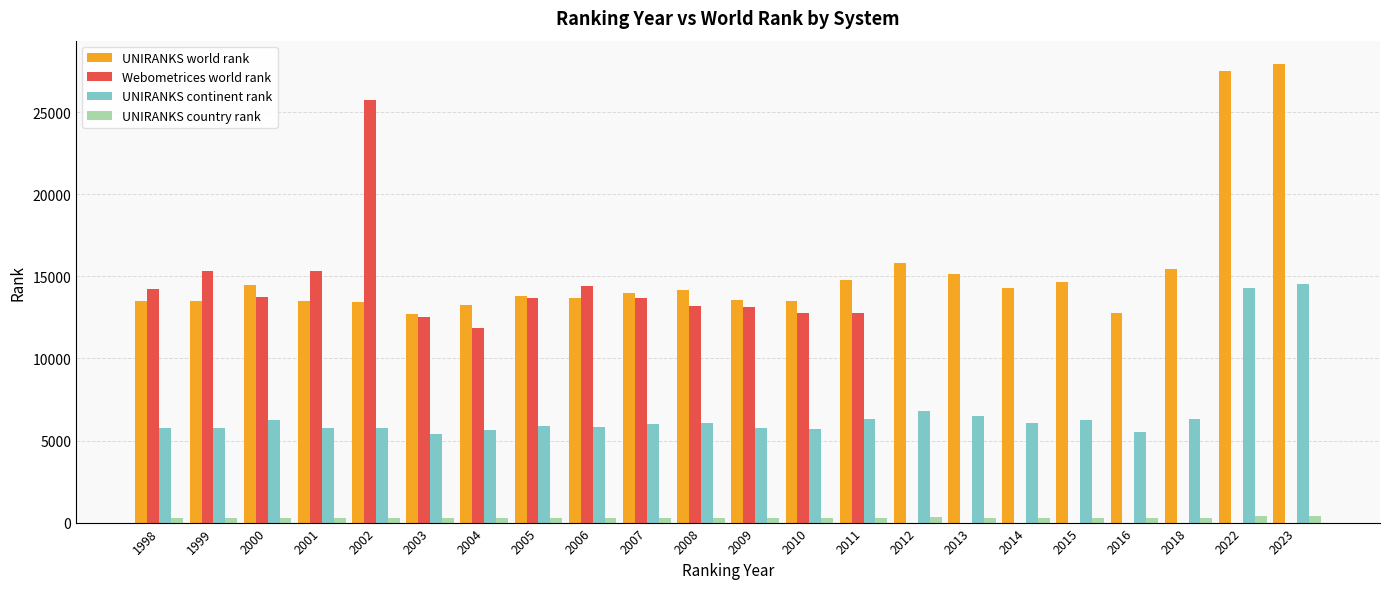

At which category is the sum across all series the highest?

2002